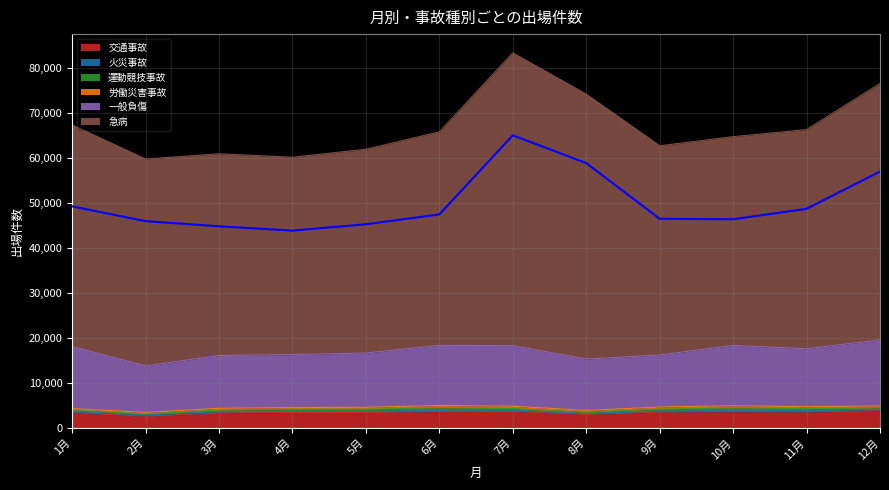

List the labels in order of 一般負傷 value, smallest first.

2月, 8月, 3月, 9月, 4月, 5月, 11月, 1月, 7月, 10月, 6月, 12月